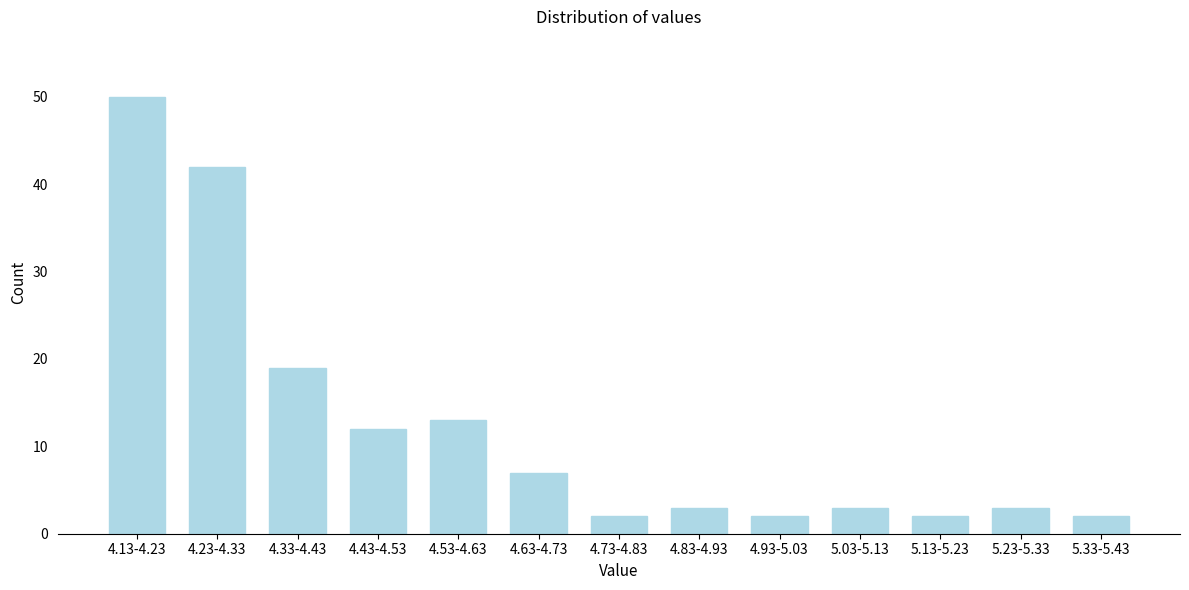

Reading left to right, what are all the values shown in this chart?

50	42	19	12	13	7	2	3	2	3	2	3	2